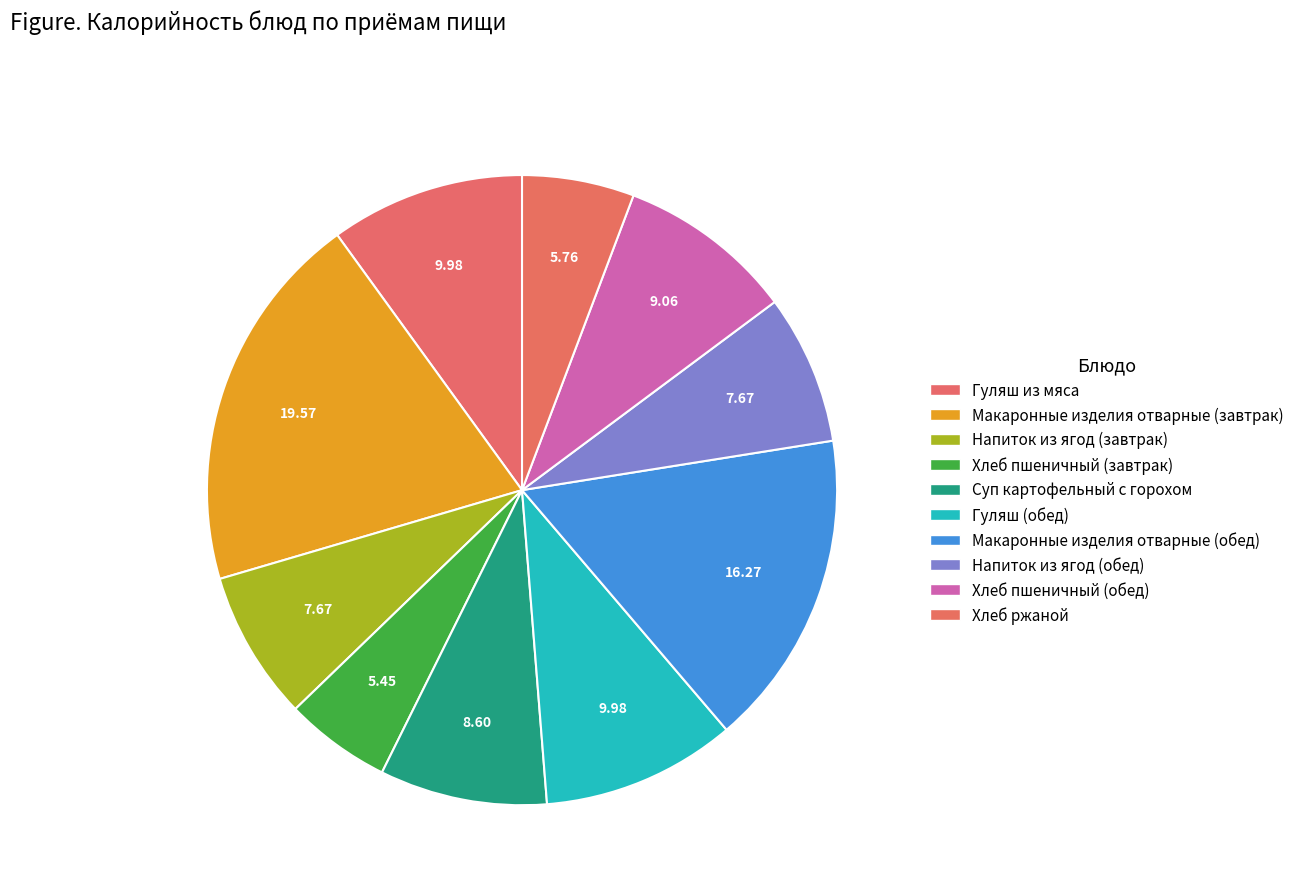

Combined, do Напиток из ягод (обед) and Суп картофельный с горохом account for over 50%?

No